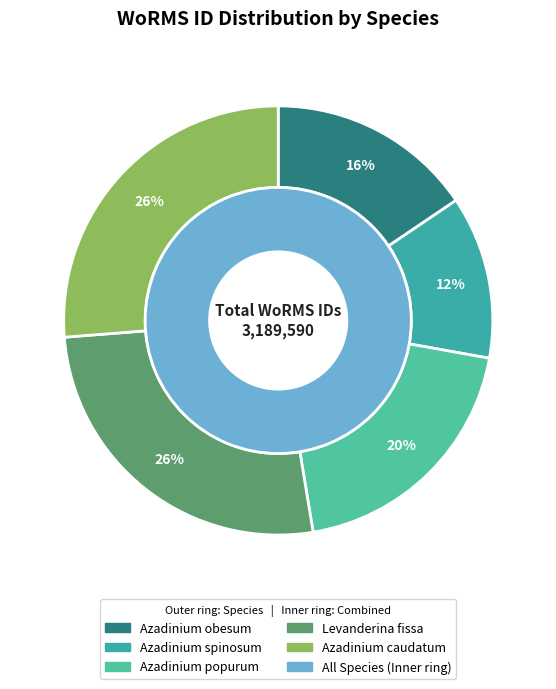

What percentage do Azadinium caudatum and Levanderina fissa together represent?

52.6%